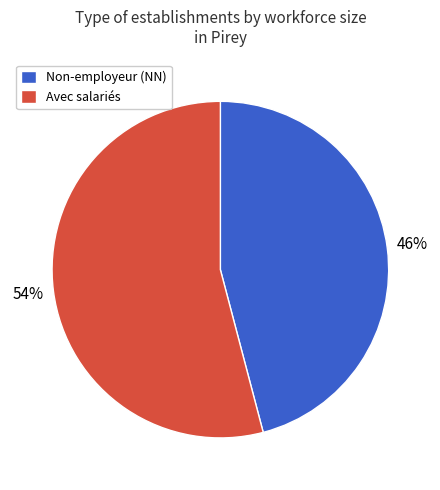

Is it true that Avec salariés is 54% of the pie?

True